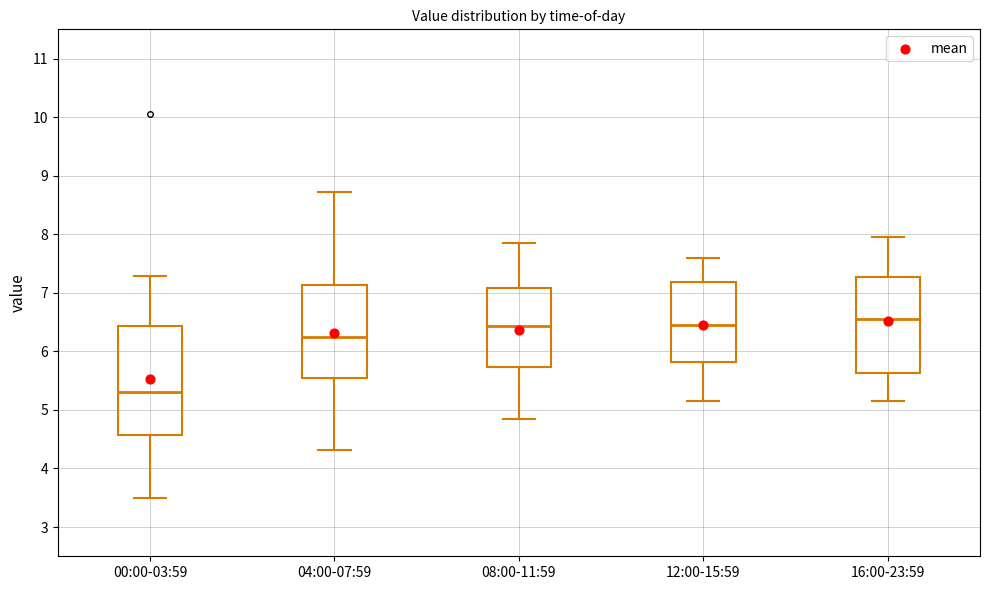

Where does the upper whisker of the box for 12:00-15:59 end on the y-axis? The values are not printed on the chart, so give them approximately, as read against the axis.

7.6